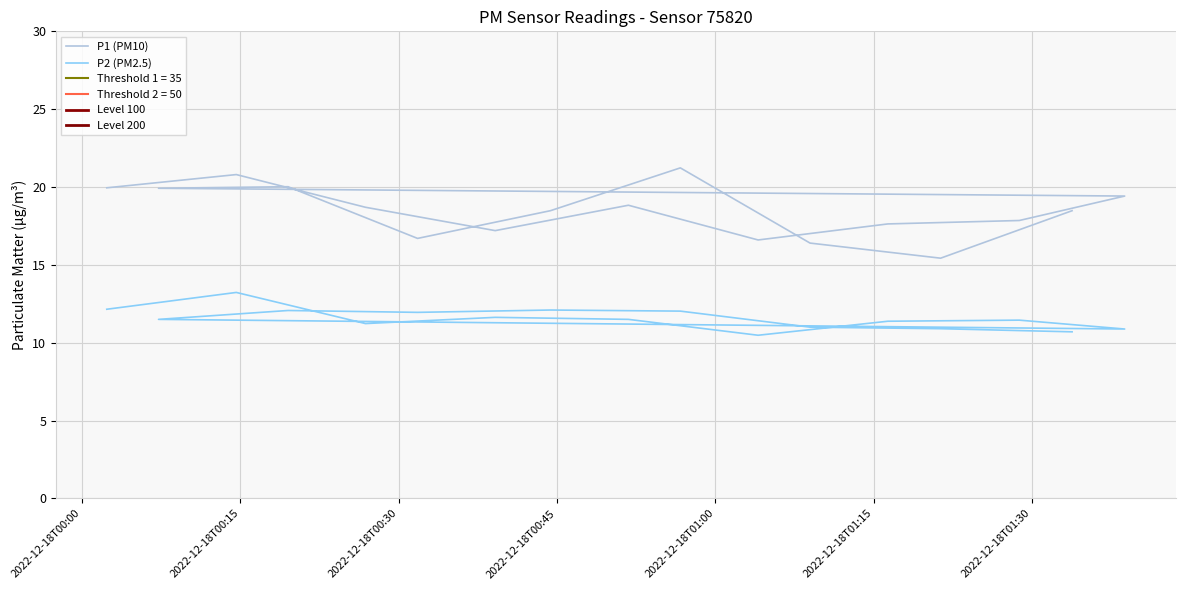

Is it true that P1 equals 16.7 at 2022-12-18T00:31:48?

True